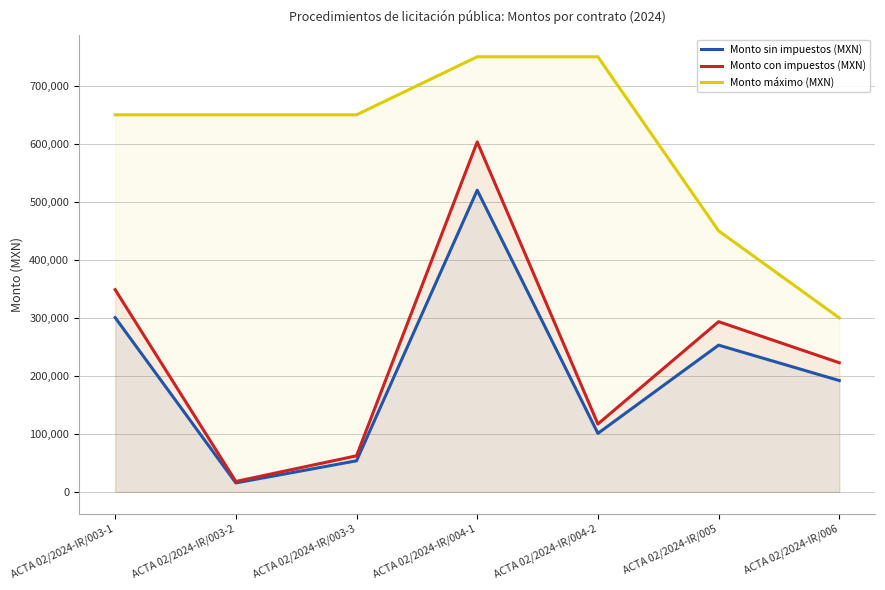

Between ACTA 02/2024-IR/004-1 and ACTA 02/2024-IR/006, which series saw the biggest shift?

Monto máximo (MXN)